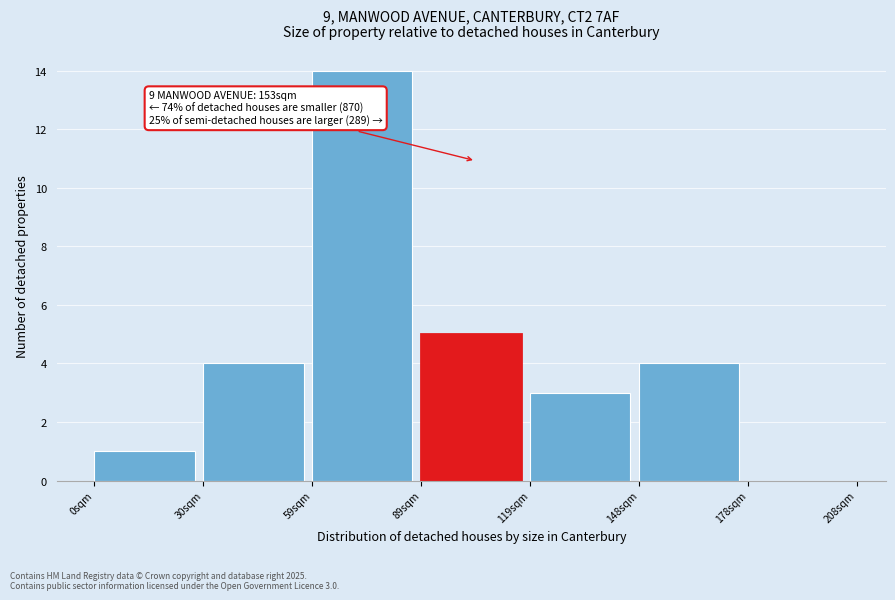

Reading left to right, extract all data points from this chart.

0sqm=1	30sqm=4	59sqm=14	89sqm=5	119sqm=3	148sqm=4	178sqm=0